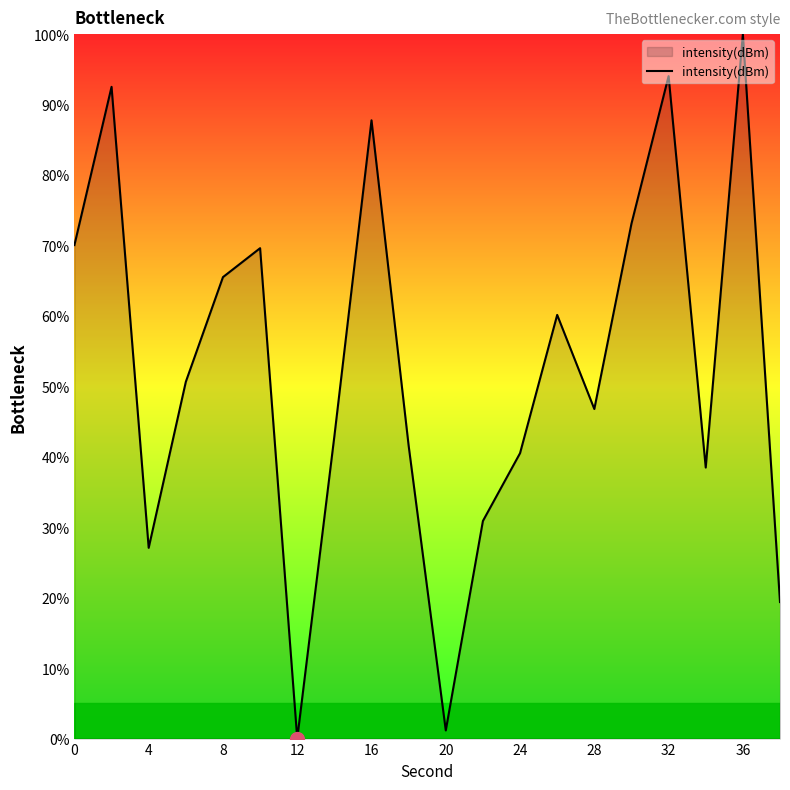

What is the difference between the maximum and minimum values?

100.0